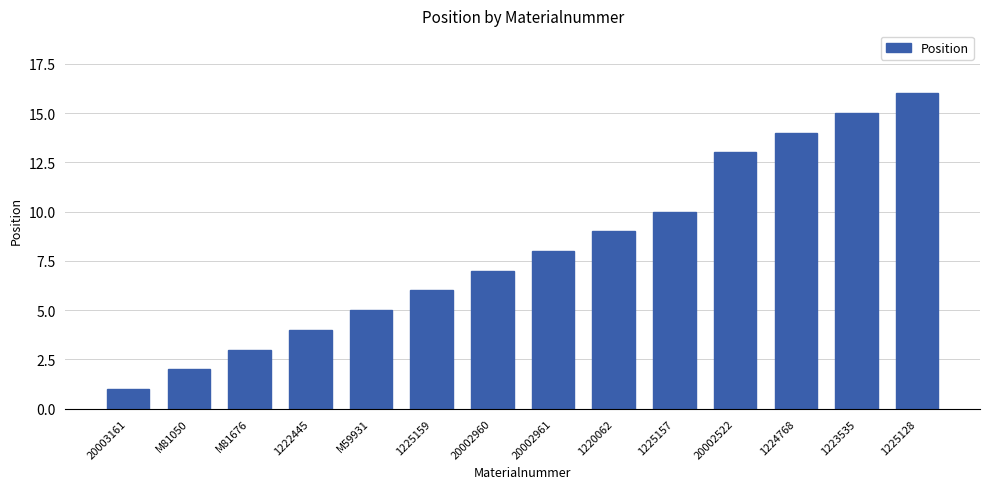

List the labels in order of value, smallest first.

20003161, M81050, M81676, 1222445, M59931, 1225159, 20002960, 20002961, 1220062, 1225157, 20002522, 1224768, 1223535, 1225128